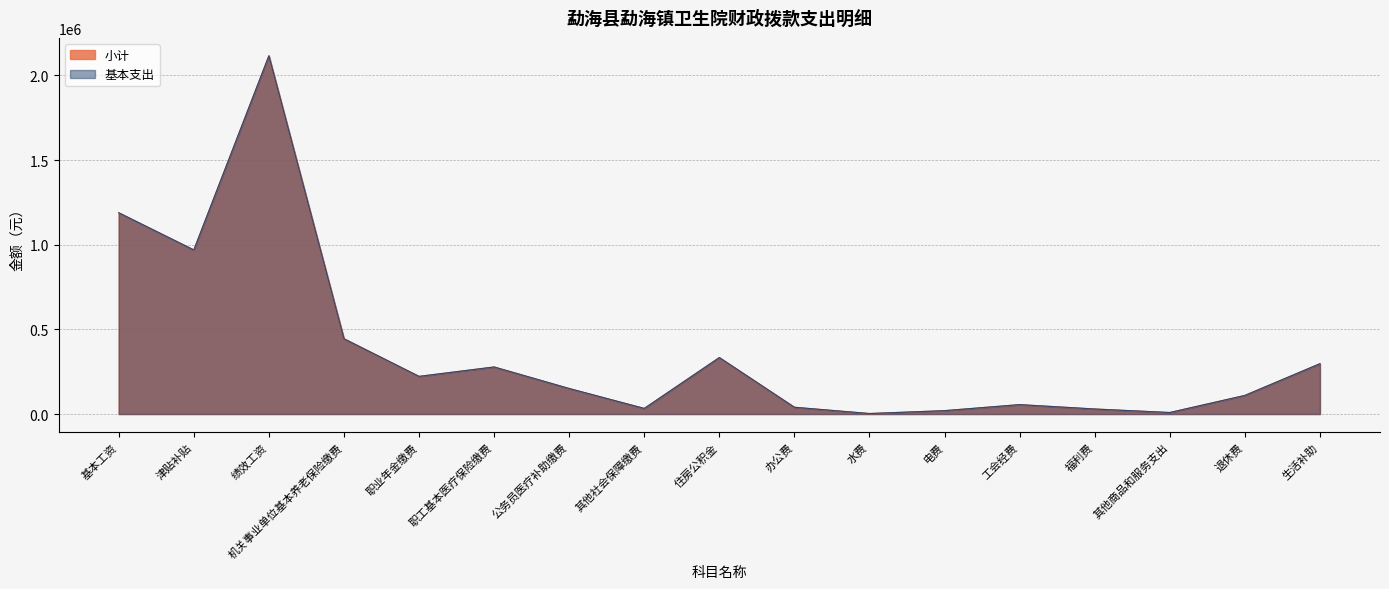

What is the minimum value for 基本支出?

3000.0